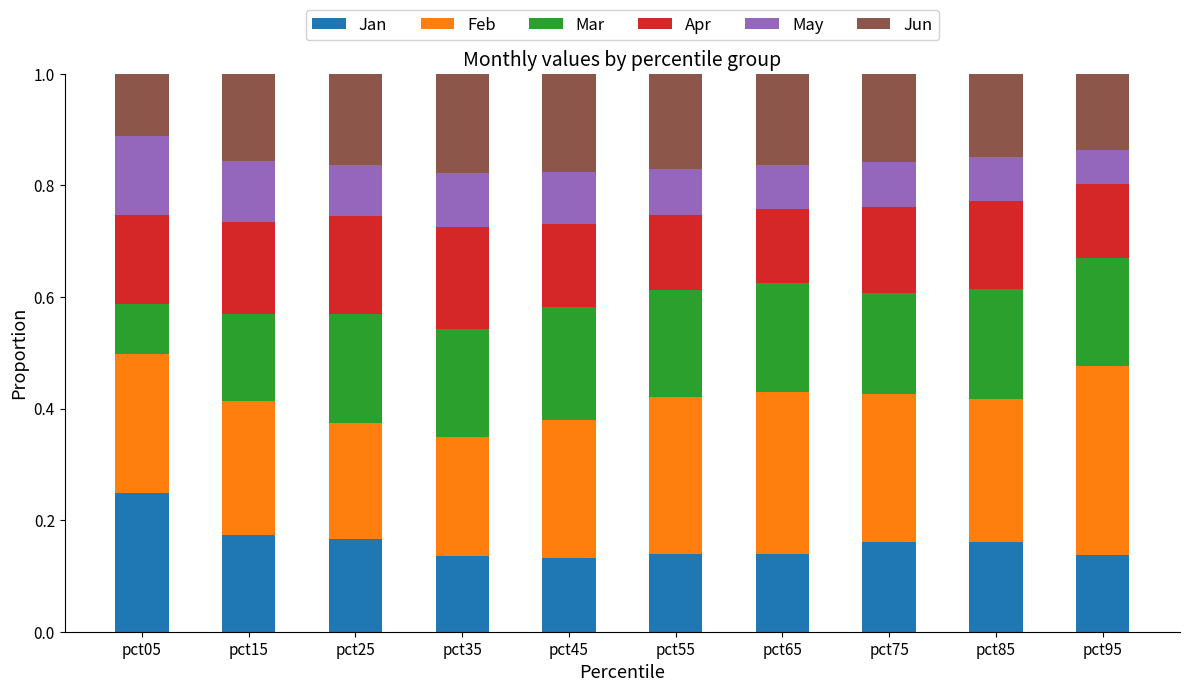

What is the total value across all series at pct85?

1.0